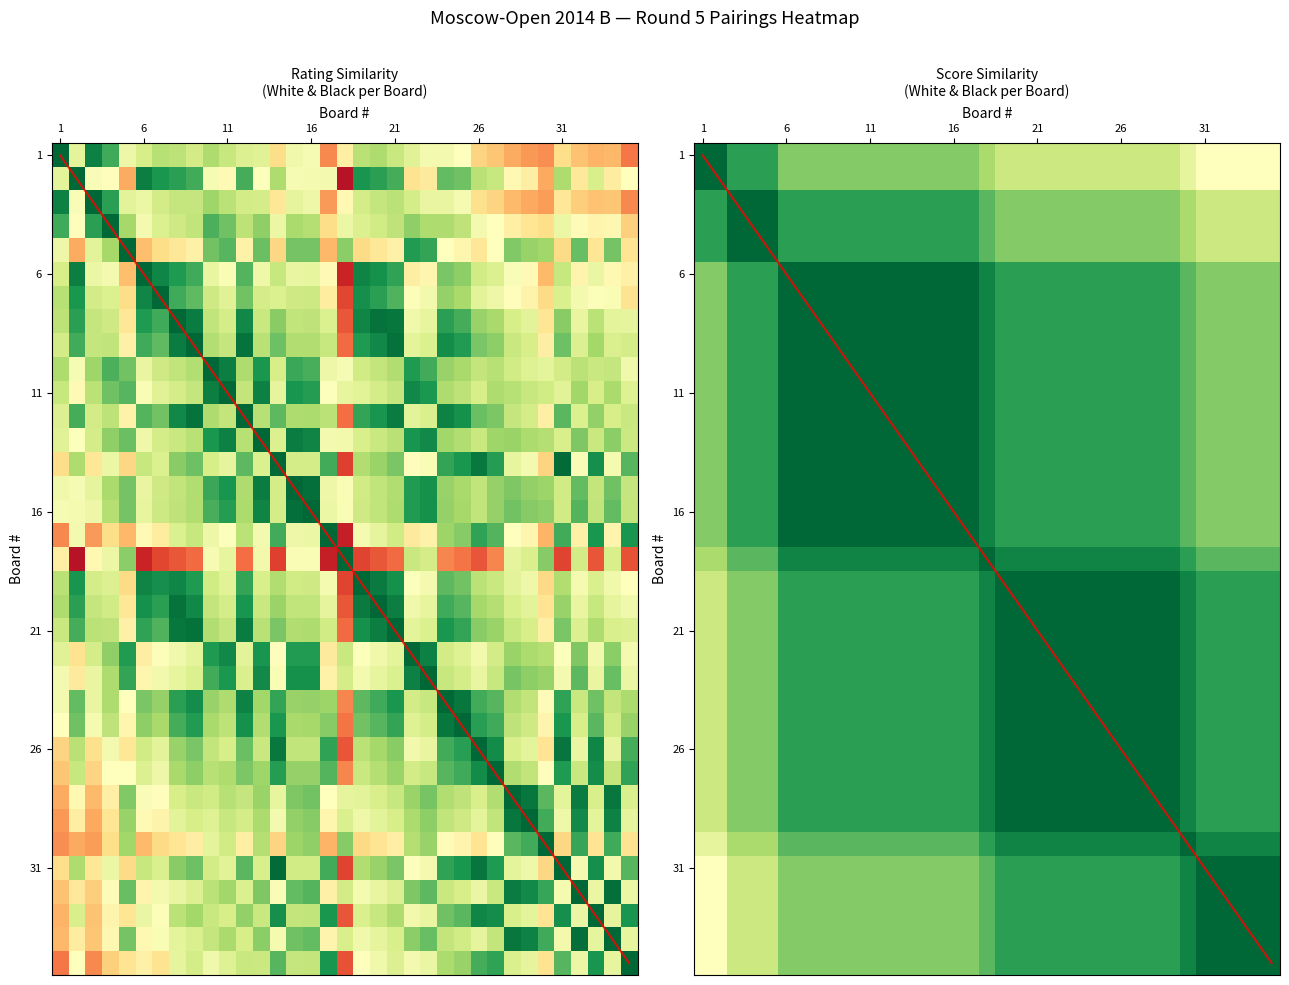

Count the 1 values in the range 0 to 1.

35